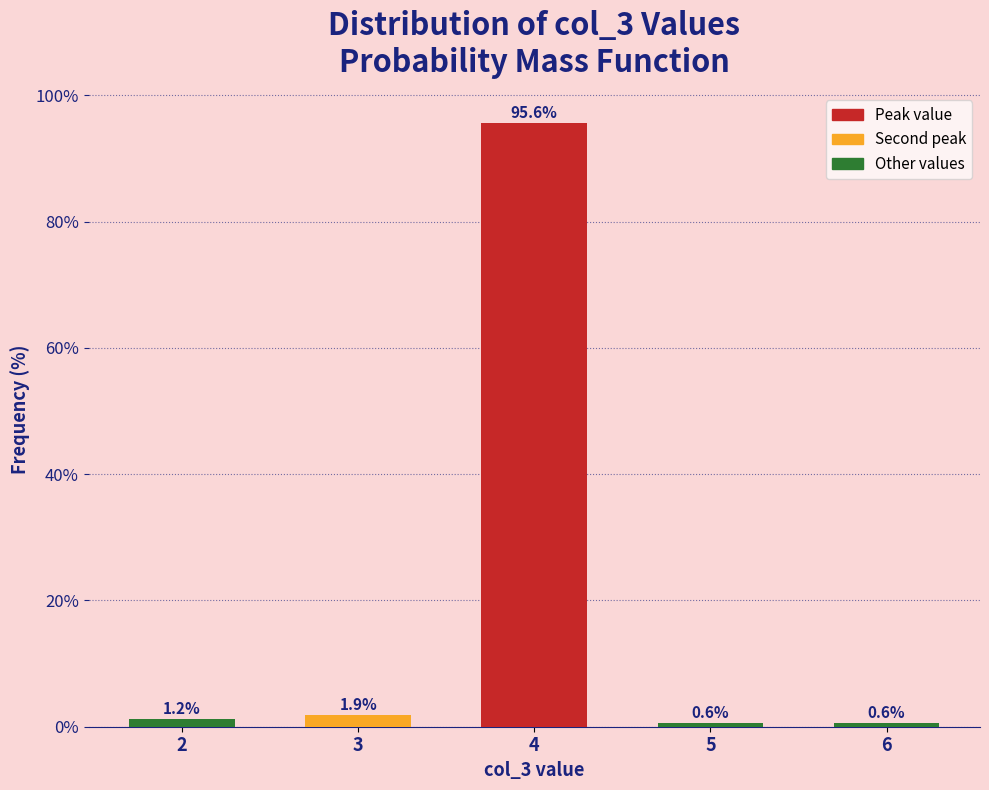

The value at 6 is 0.6. True or false?

True